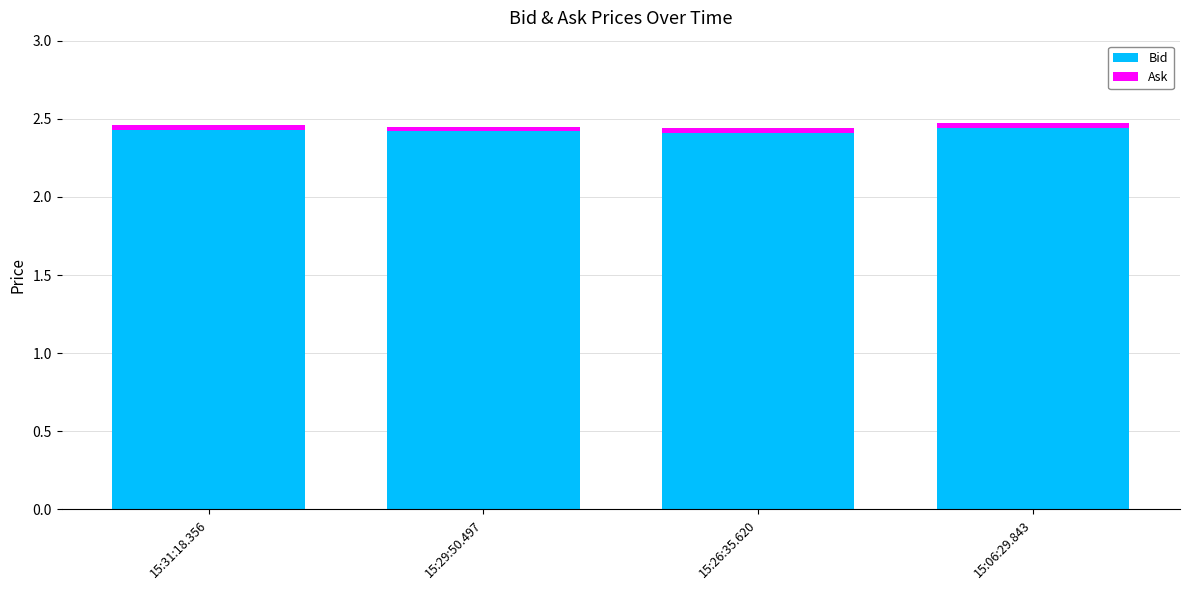

Does the chart contain any negative values?

No